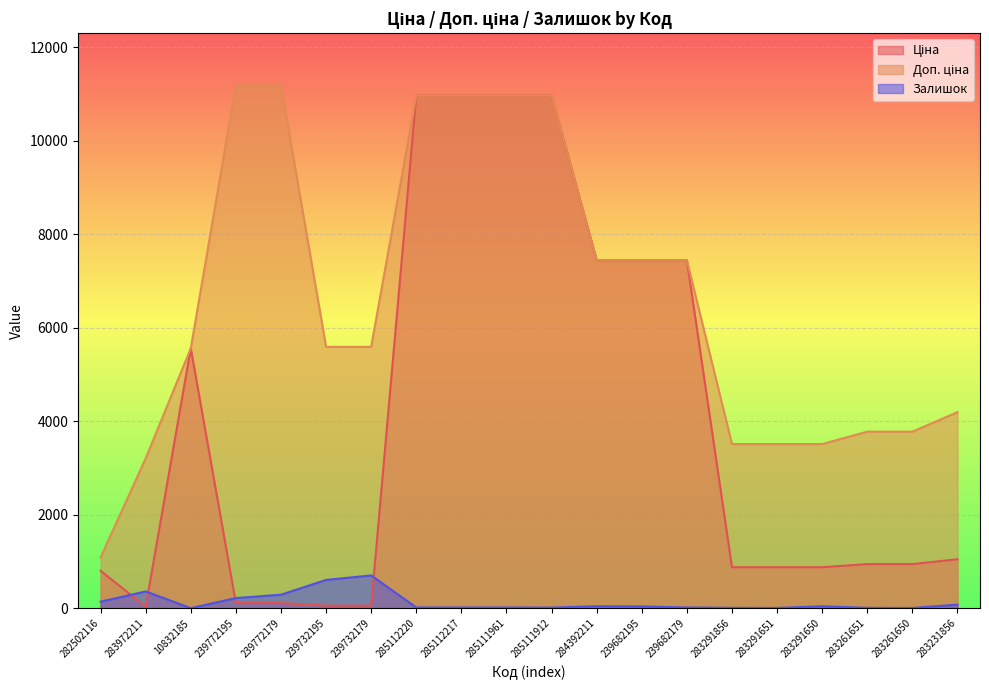

True or false: Доп. ціна and Ціна intersect in this chart.

False